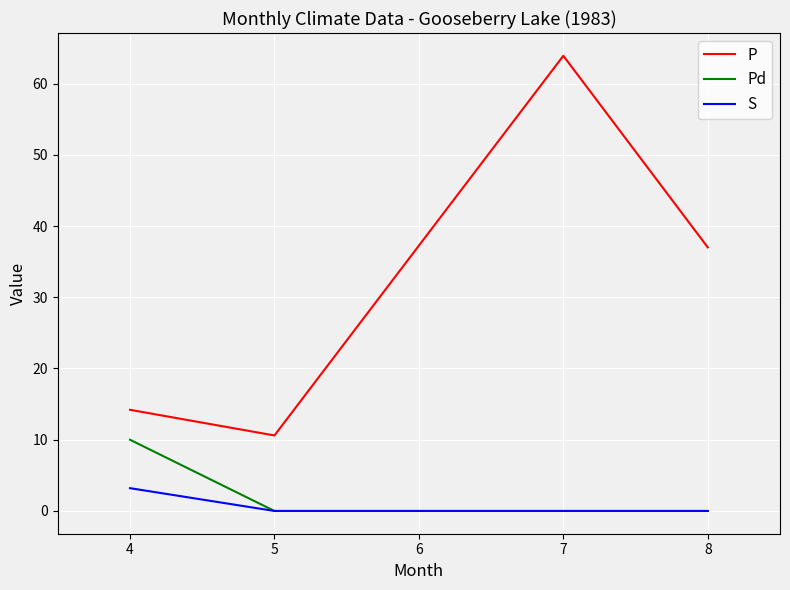

What is the total value across all series at 5?

10.6